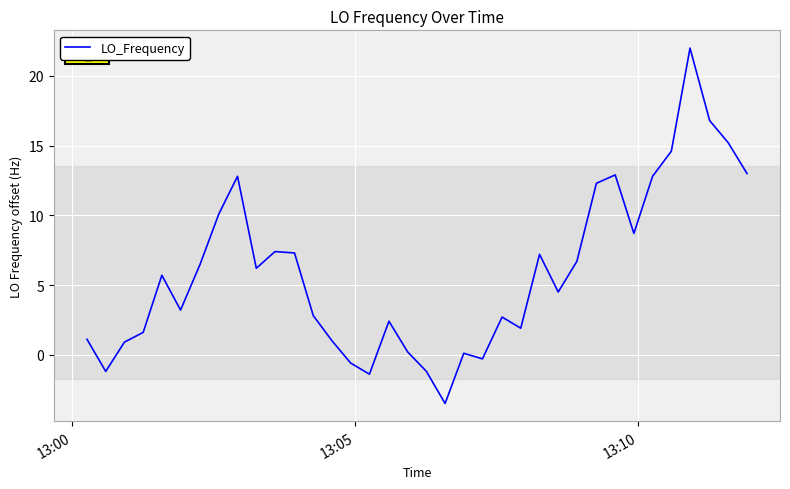

What is the minimum value shown in the chart?

-3.5